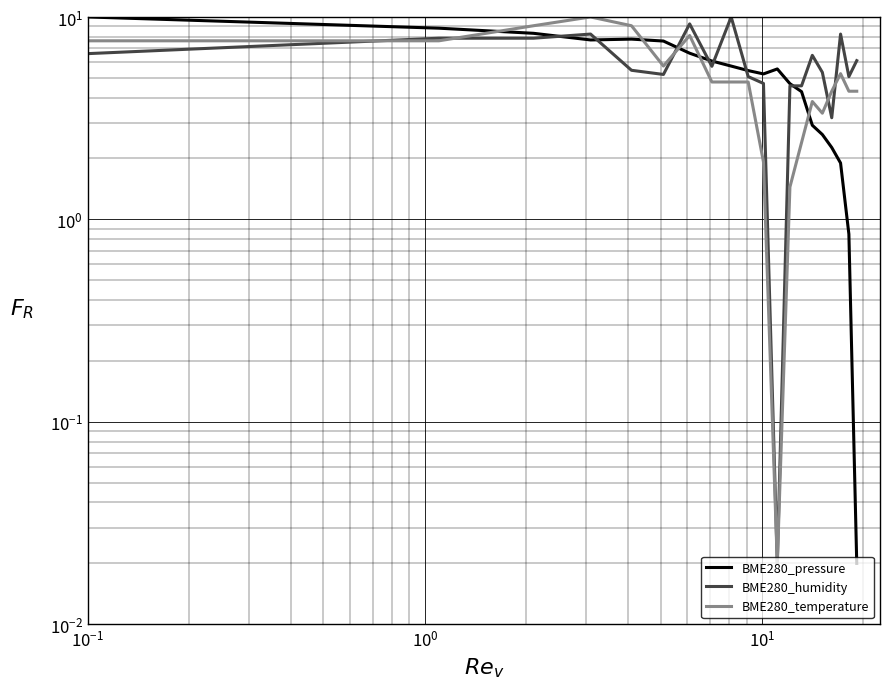

Reading left to right, transcribe all the data shown in this chart.

BME280_pressure: 10.0	8.8	8.3	7.7	7.8	7.6	6.6	6.1	5.7	5.4	5.2	5.5	4.7	4.3	2.9	2.6	2.3	1.9	0.8	0.0
BME280_humidity: 6.6	7.9	7.9	8.2	5.5	5.2	9.2	5.7	10.0	5.1	4.7	0.0	4.6	4.6	6.5	5.3	3.2	8.2	5.1	6.1
BME280_temperature: 7.6	7.6	9.0	10.0	9.0	5.7	8.1	4.8	4.8	4.8	1.9	0.0	1.4	2.4	3.8	3.3	4.3	5.2	4.3	4.3